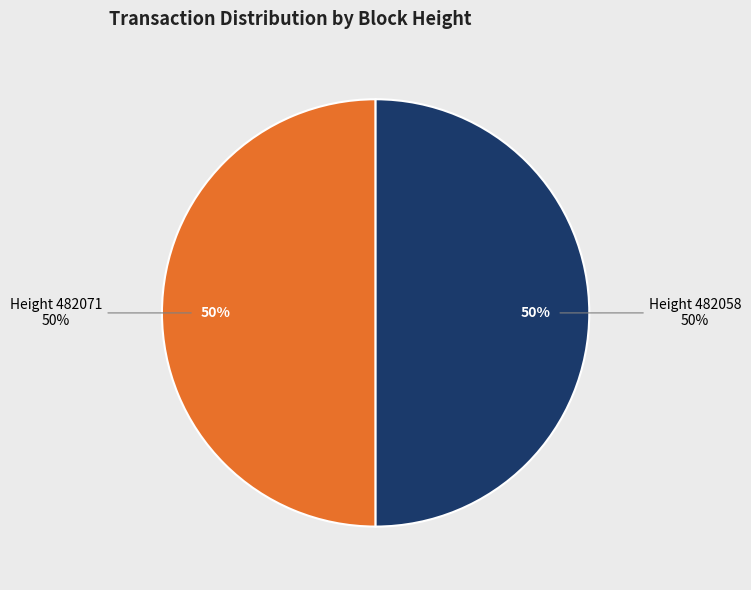

Rank the categories by Fee value from lowest to highest.

482071, 482058